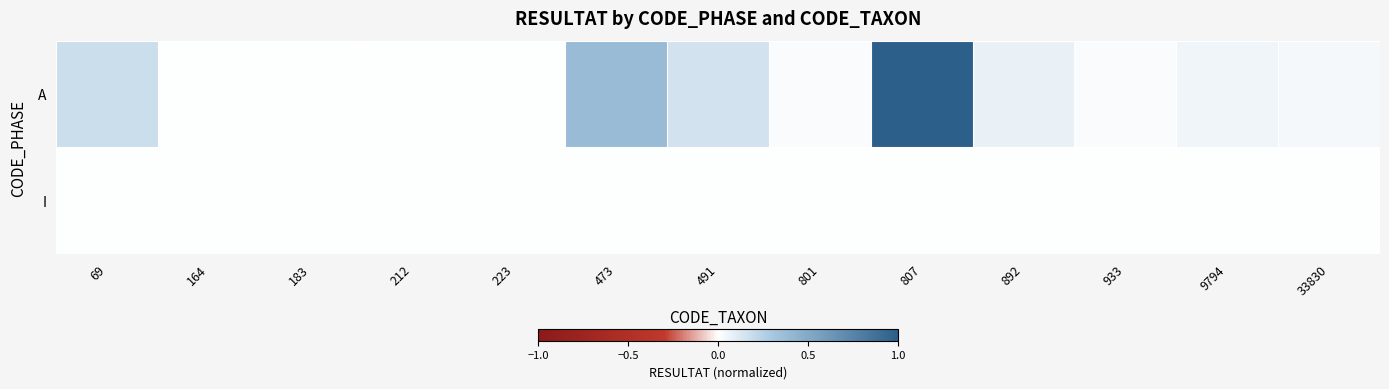

Reading right to left, transcribe all the data shown in this chart.

A: 33830=0.0	9794=0.1	933=0.0	892=0.1	807=1.0	801=0.0	491=0.2	473=0.4	223=0.0	212=0.0	183=0.0	164=0.0	69=0.2
I: 33830=0.0	9794=0.0	933=0.0	892=0.0	807=0.0	801=0.0	491=0.0	473=0.0	223=0.0	212=0.0	183=0.0	164=0.0	69=0.0